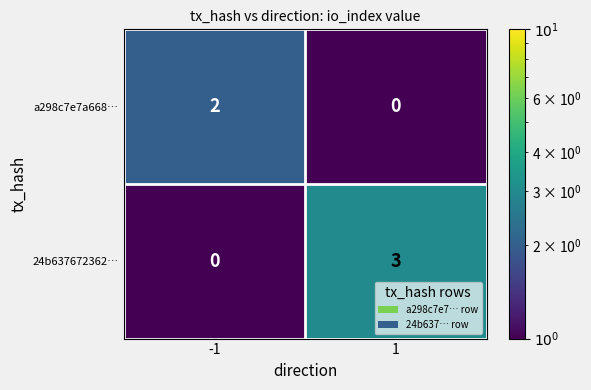

What is the maximum value shown in the chart?

3